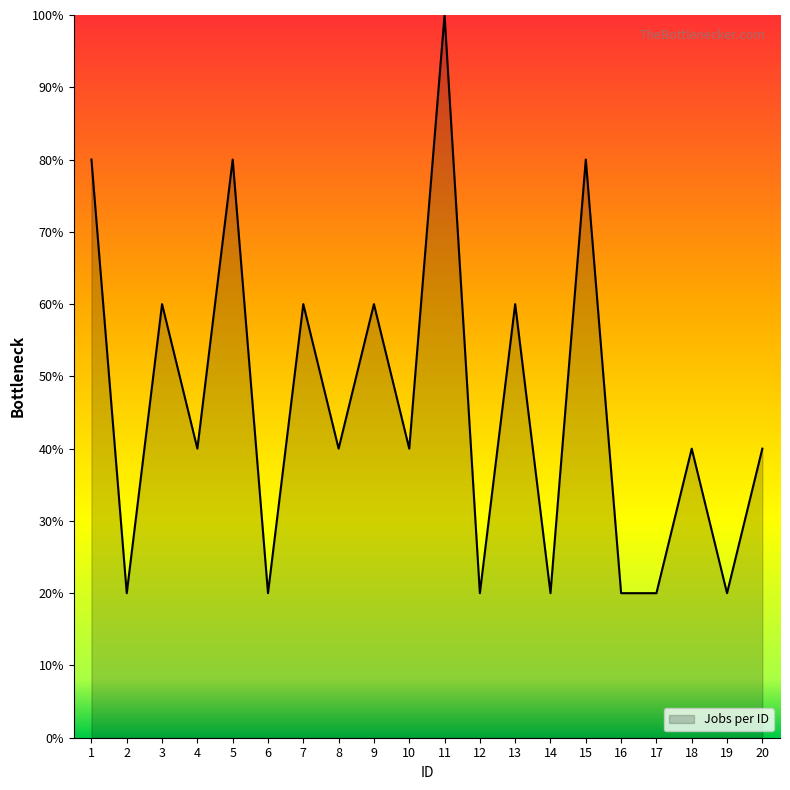

How many interior local peaks (higher than both neighbors) does the data have?

8